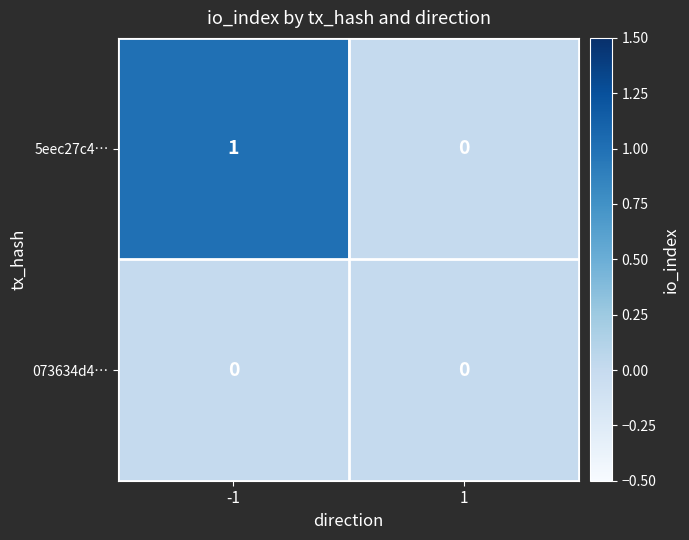

Which series has the largest total across all categories?

5eec27c4…